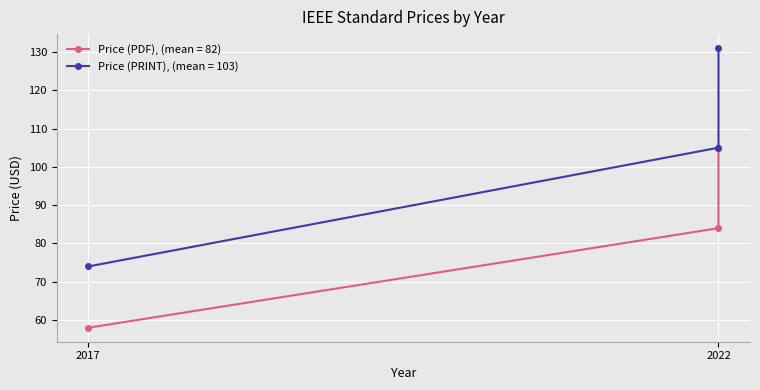

Reading left to right, transcribe all the data shown in this chart.

Price (PDF): 58	84	105
Price (PRINT): 74	105	131